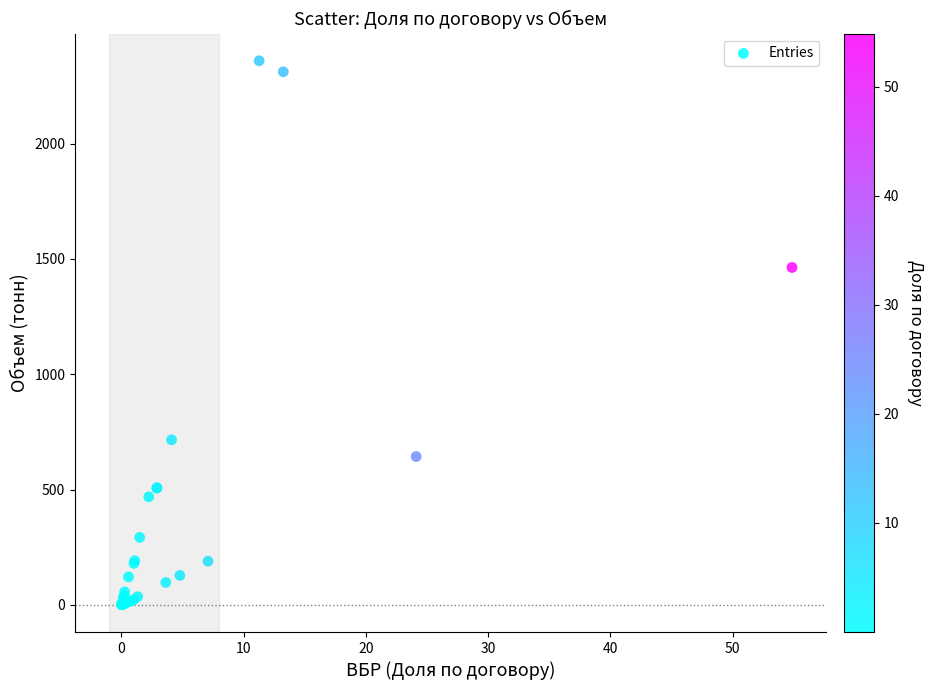

What Y value in the scatter plot is closest to 1179?

1462.8